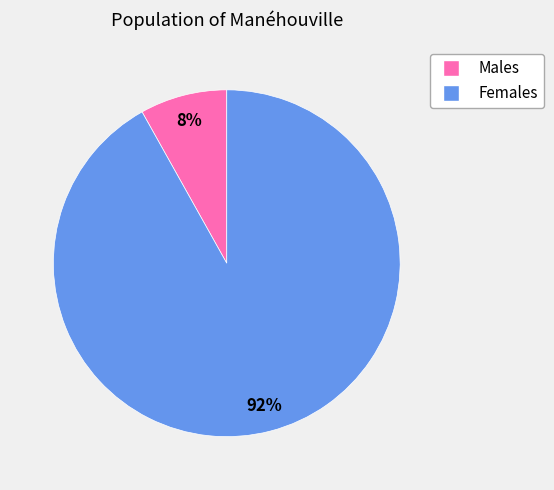

Is there any slice that represents more than half of the pie?

Yes